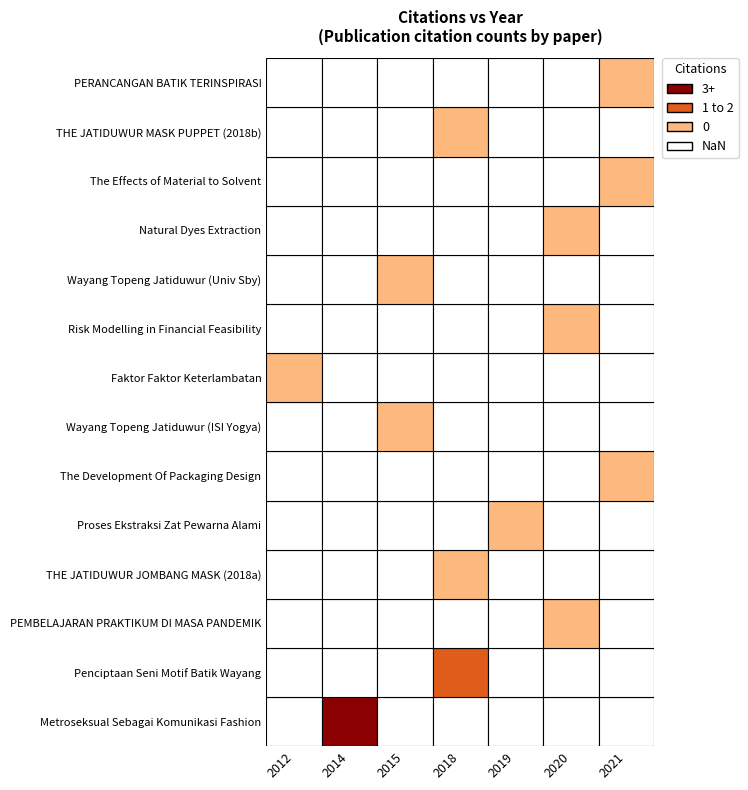

Reading left to right, extract all data points from this chart.

Metroseksual Sebagai Komunikasi Fashion: Citation Count=3	Other=0
Penciptaan Seni Motif Batik Wayang: Citation Count=1	Other=0
PEMBELAJARAN PRAKTIKUM DI MASA PANDEMIK: Citation Count=0	Other=0
THE JATIDUWUR JOMBANG MASK (2018): Citation Count=0	Other=0
Proses Ekstraksi Zat Pewarna Alami: Citation Count=0	Other=0
The Development Of Packaging Design: Citation Count=0	Other=0
Wayang Topeng Jatiduwur (ISI): Citation Count=0	Other=0
Faktor Faktor Keterlambatan: Citation Count=0	Other=0
Risk Modelling in Financial Feasibility: Citation Count=0	Other=0
Wayang Topeng Jatiduwur (Univ Sby): Citation Count=0	Other=0
Natural Dyes Extraction: Citation Count=0	Other=0
The Effects of Material to Solvent: Citation Count=0	Other=0
THE JATIDUWUR MASK PUPPET (2018b): Citation Count=0	Other=0
PERANCANGAN BATIK TERINSPIRASI: Citation Count=0	Other=0